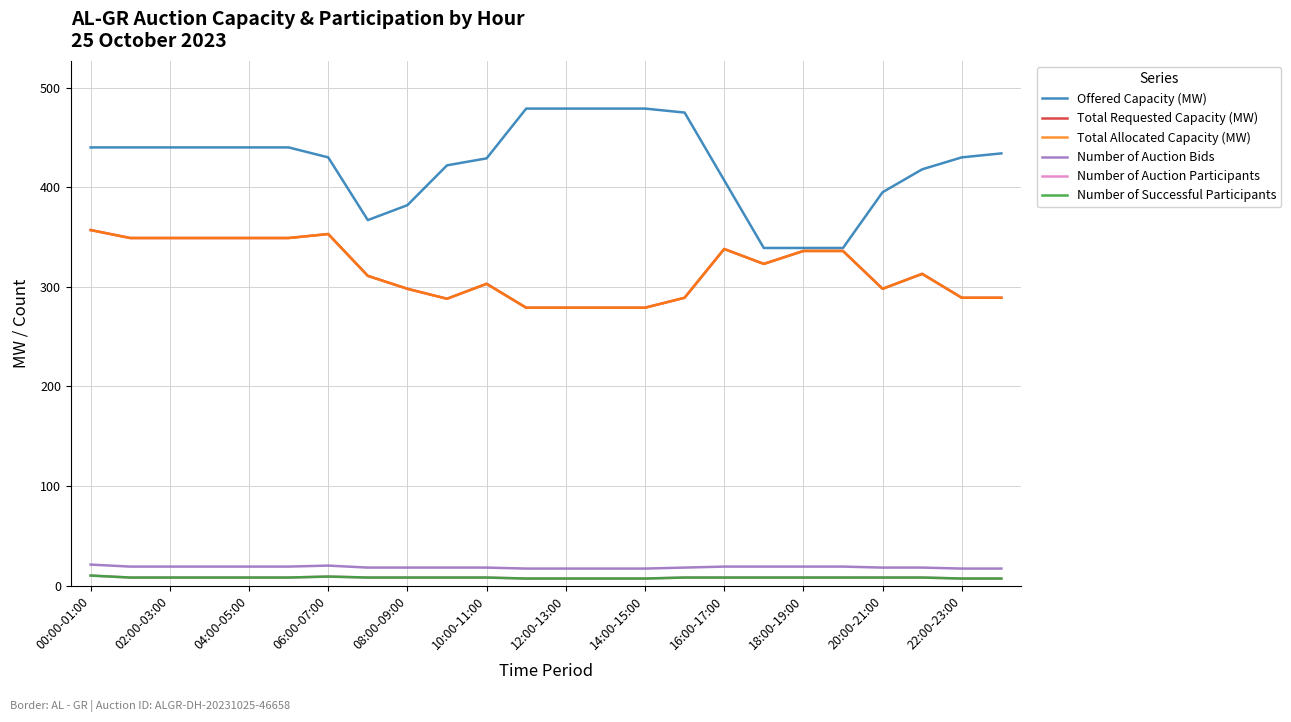

Does the chart display data point markers on the line(s)?

No